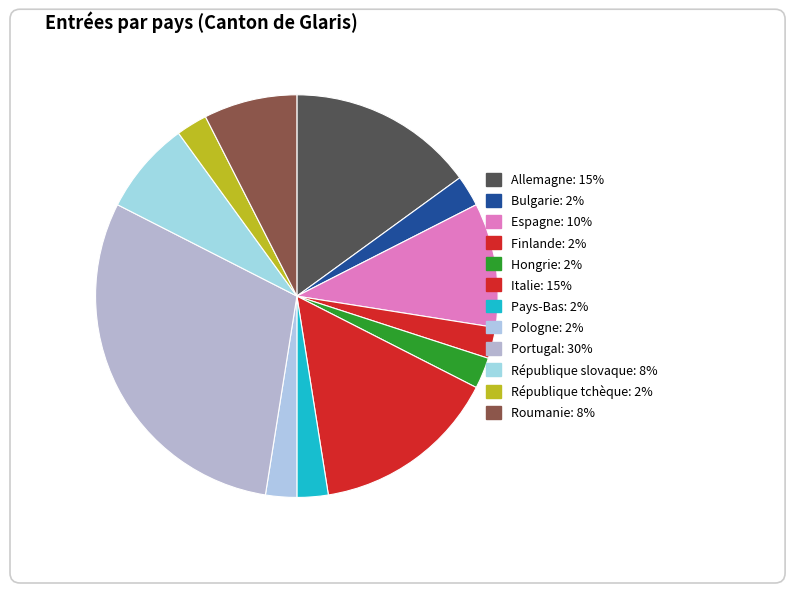

Is Espagne the majority of the pie?

No